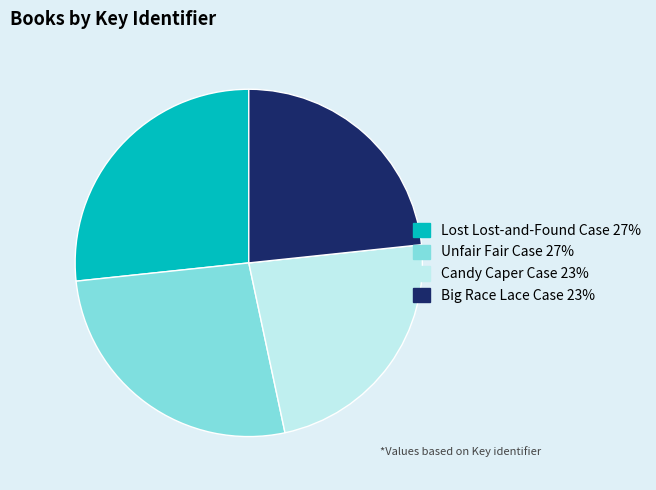

True or false: Big Race Lace Case accounts for 23% of the total.

True